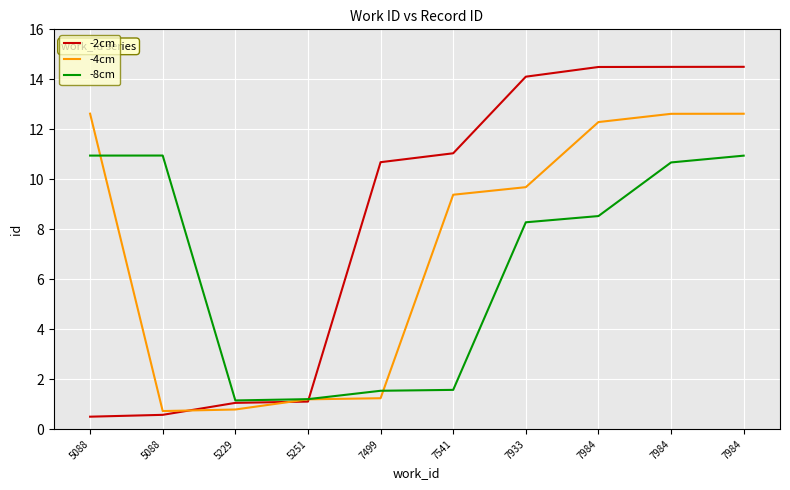

The value of -2cm at 5088 is 0.6. True or false?

True